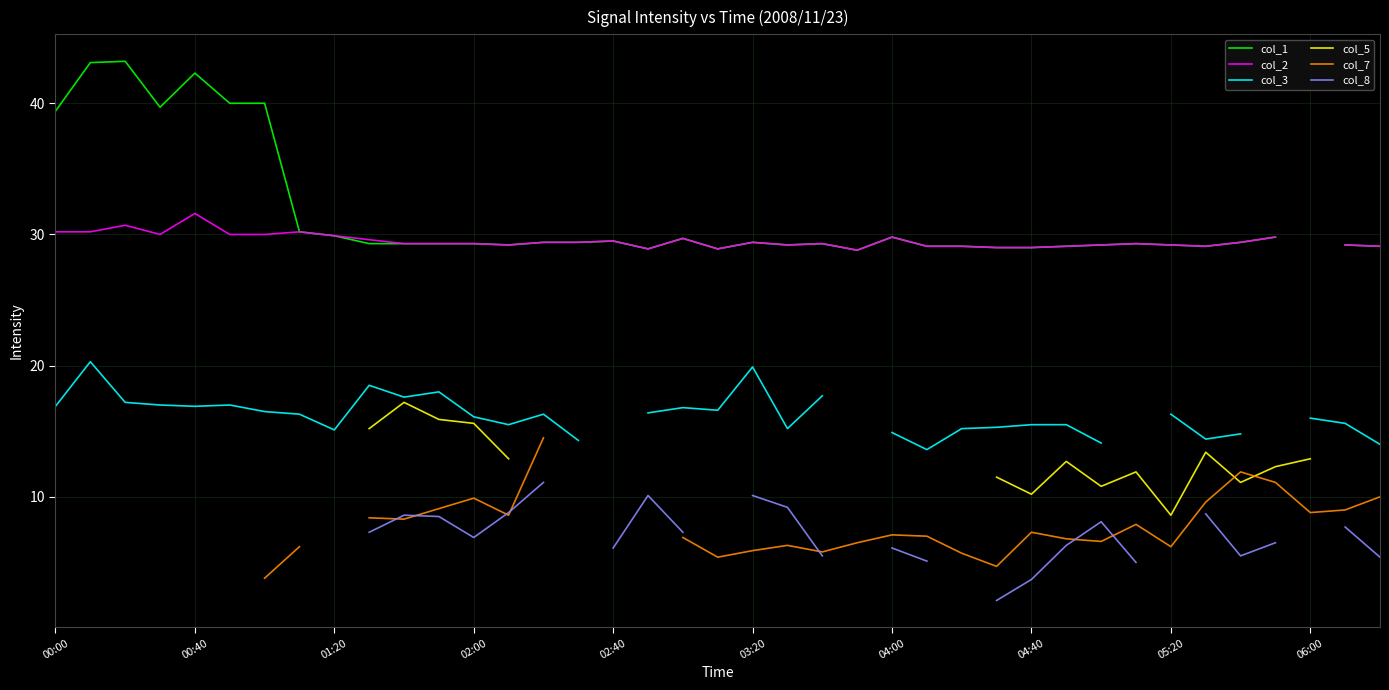

How many lines are shown in the chart?

6